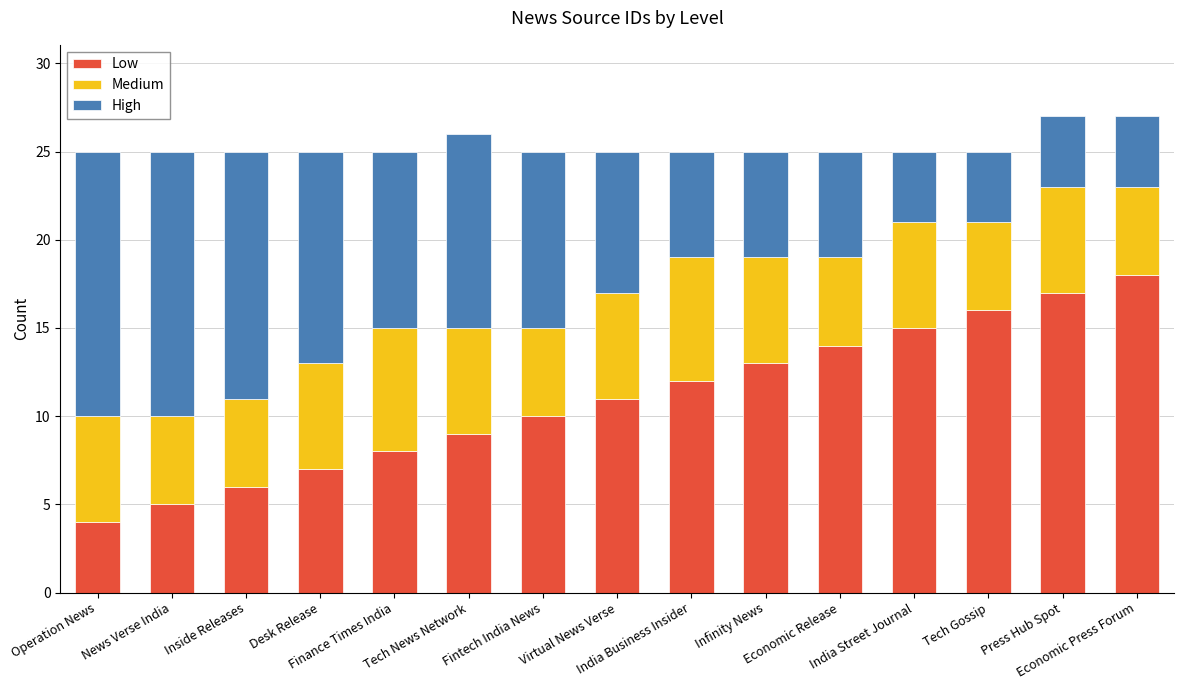

What is the difference between the maximum and second lowest values in the Low series?

13